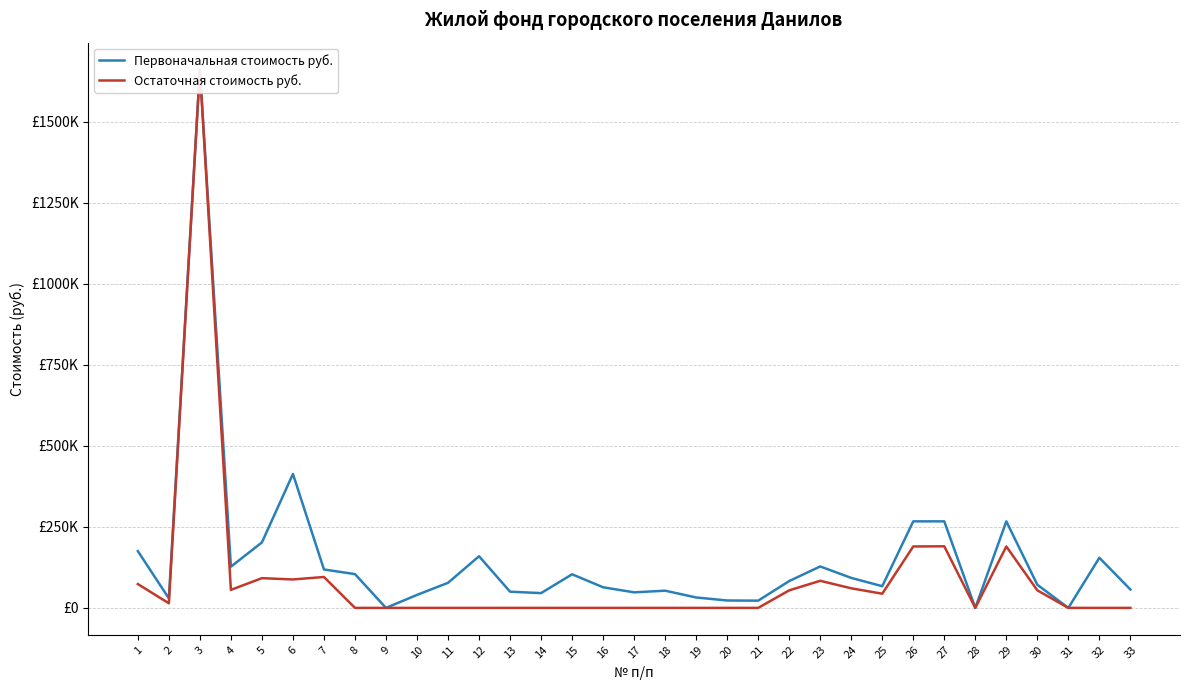

At which label is Остаточная стоимость руб. closest to 830484?

27